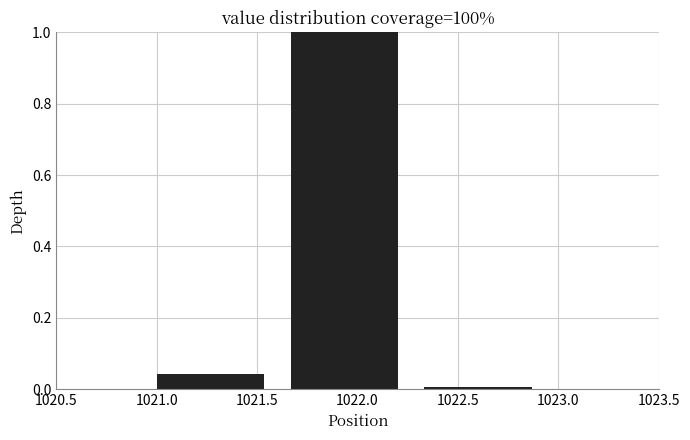

Reading left to right, transcribe this chart: for each bar, give the range it covers on the x-axis and its height. Neither the bar edges nor the heights are printed on the chart, so give them approximately, as read against the axes.

1021.00 to 1021.65: 0.04
1021.65 to 1022.35: 1.00
1022.35 to 1023.00: under 0.02